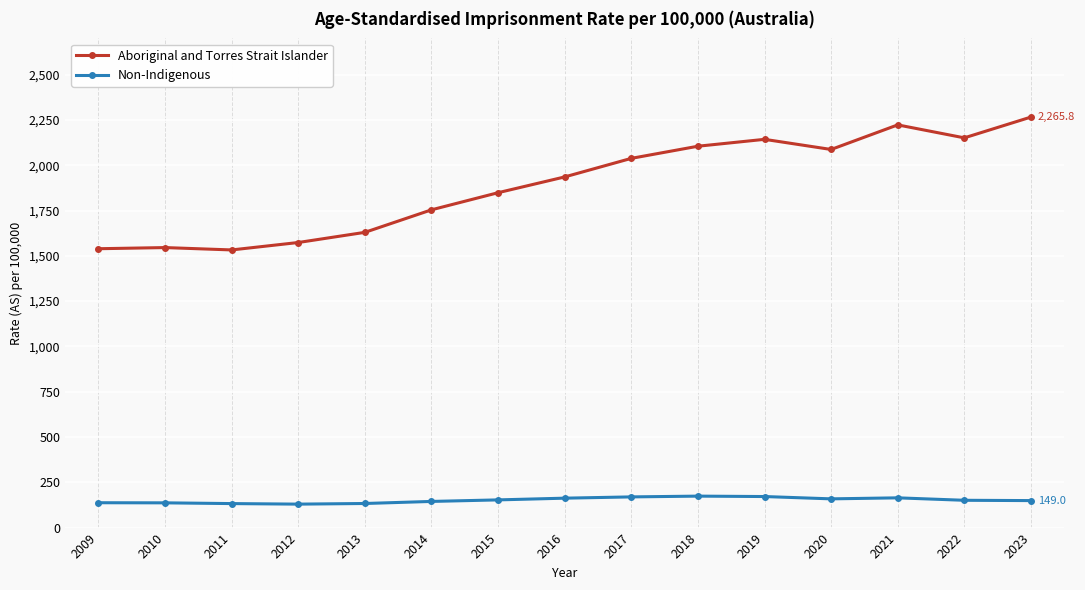

Which series has the largest total across all categories?

Aboriginal and Torres Strait Islander